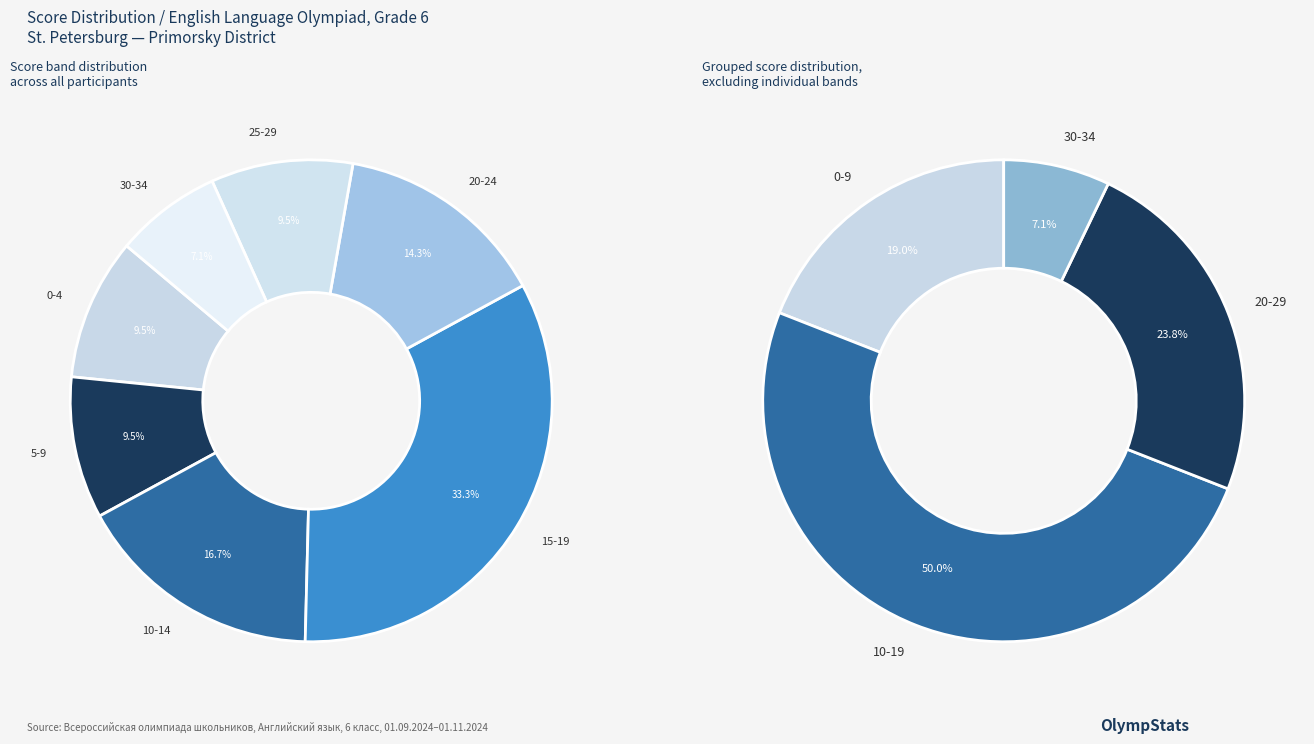

Is 6-10 the majority of the pie?

No